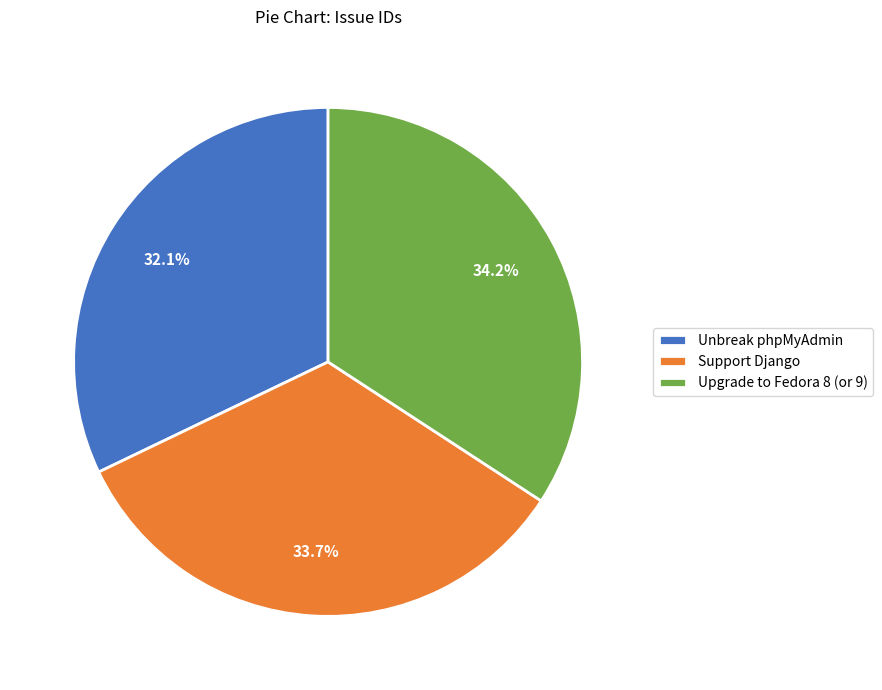

The Support Django slice represents 24% of the pie. True or false?

False